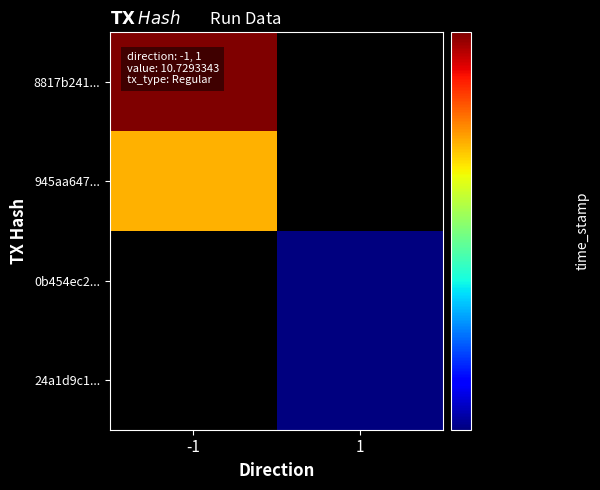

At which category is the sum across all series the highest?

-1